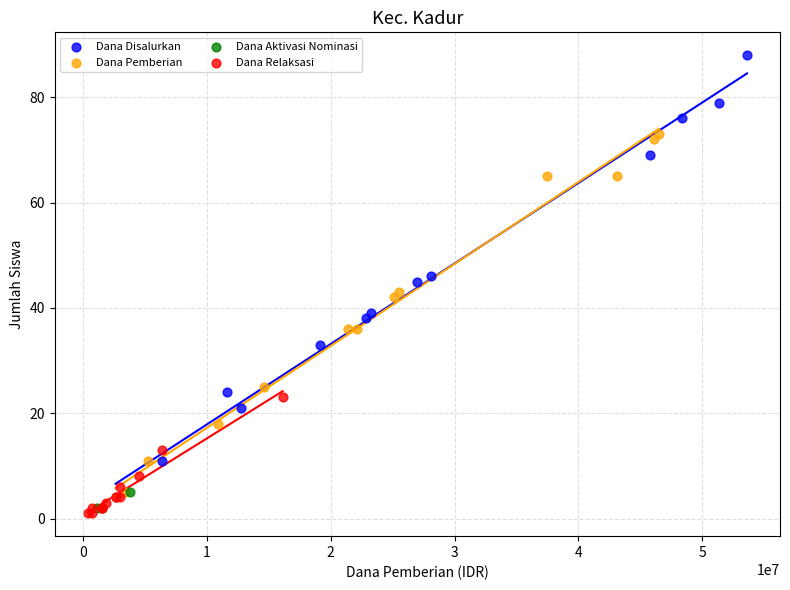

Which series has the largest Y range (max minus min)?

Dana Disalurkan